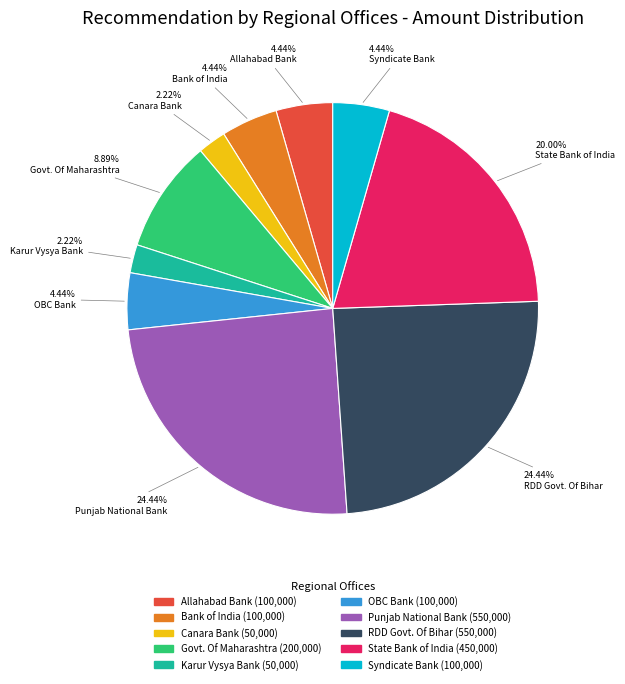

To the nearest percent, what is the average slice percentage?

10%